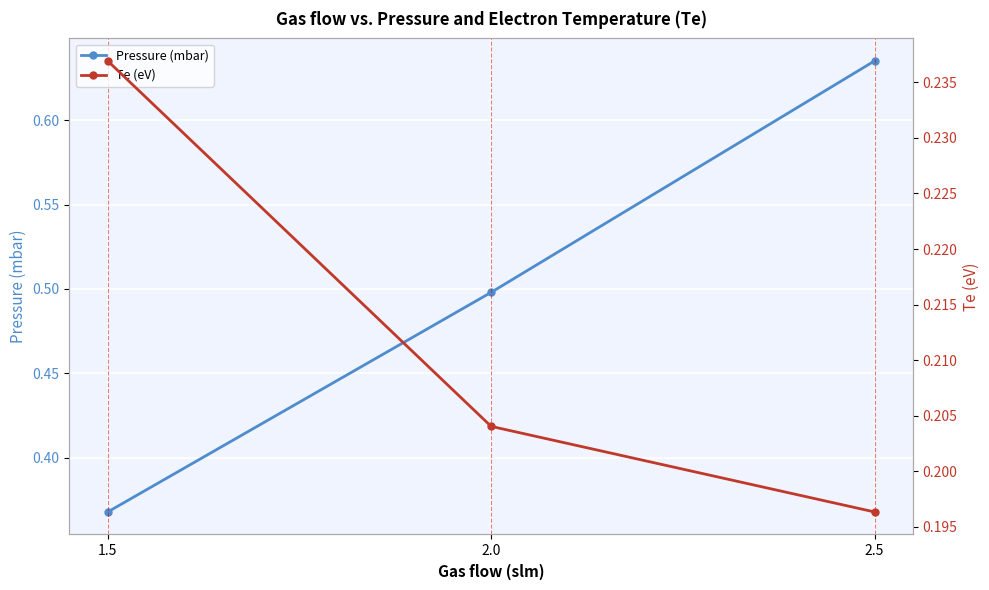

Between 2.0 and 2.5, which is larger?

2.5